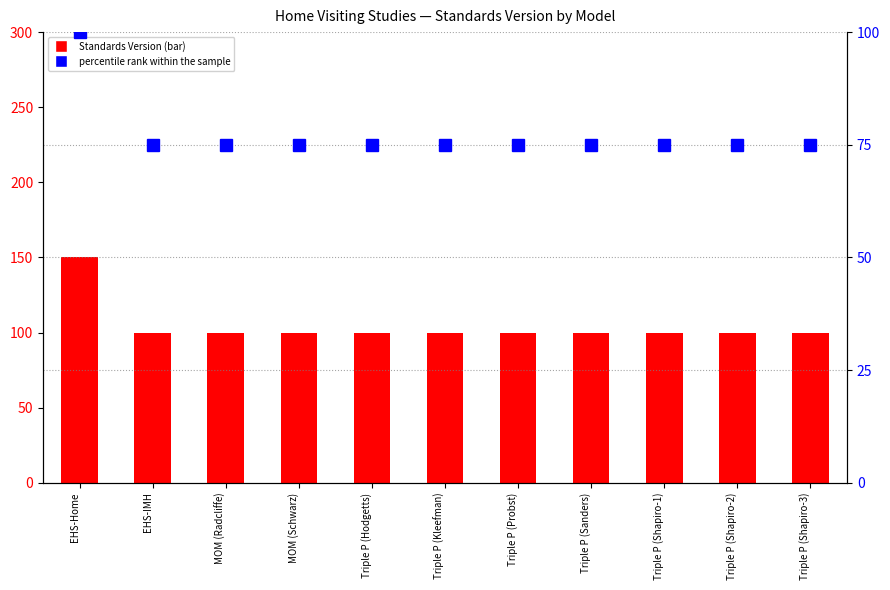

At which label is percentile rank within the sample closest to 87?

EHS-IMH